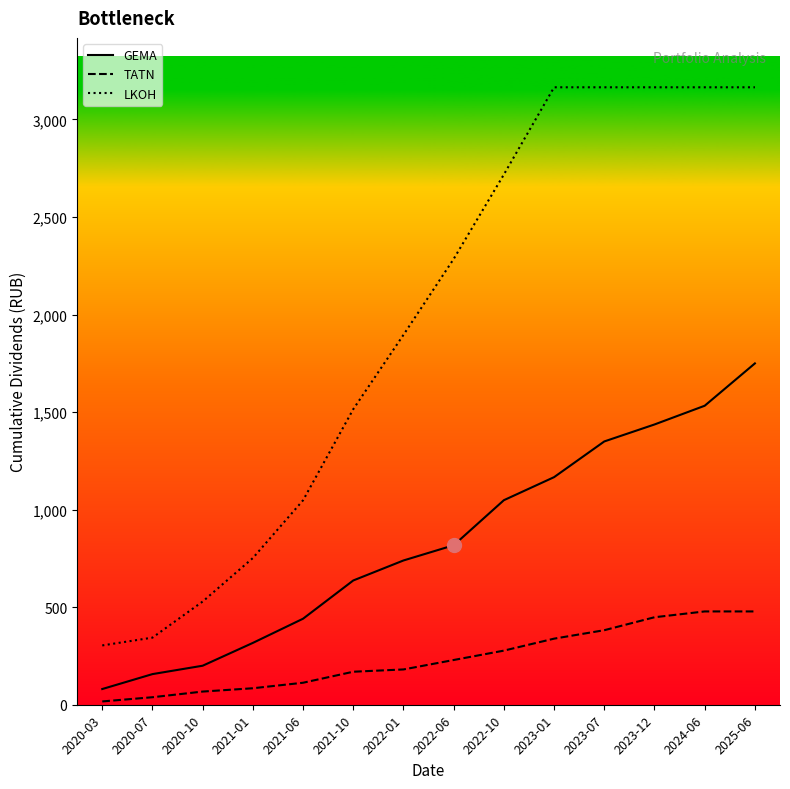

What is the greatest value displayed?

3165.0